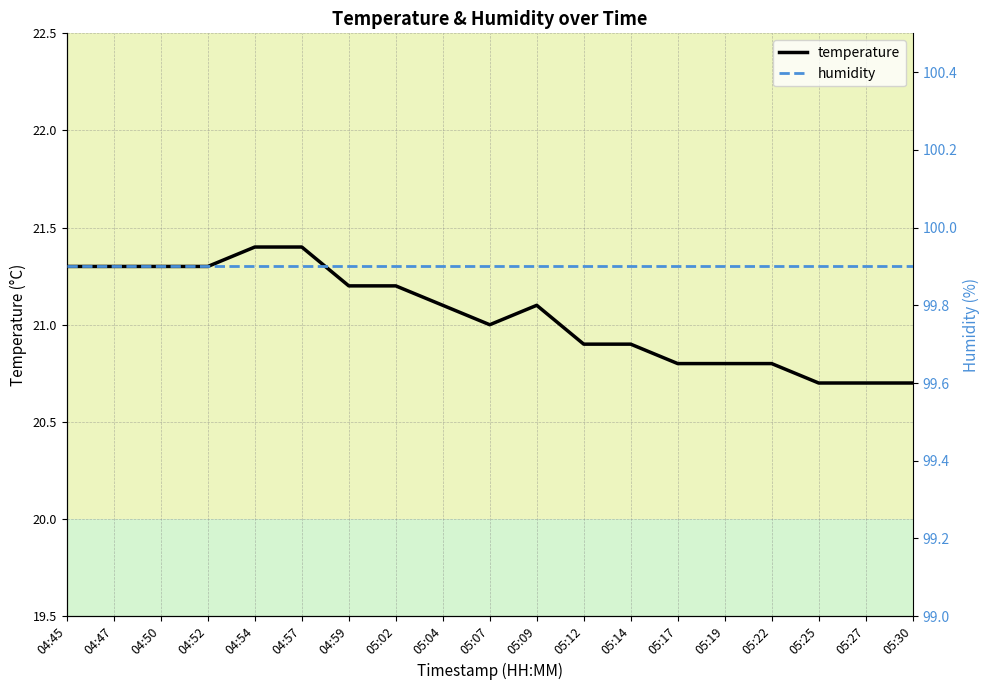

True or false: temperature has more than 2 points higher than both neighbors.

False